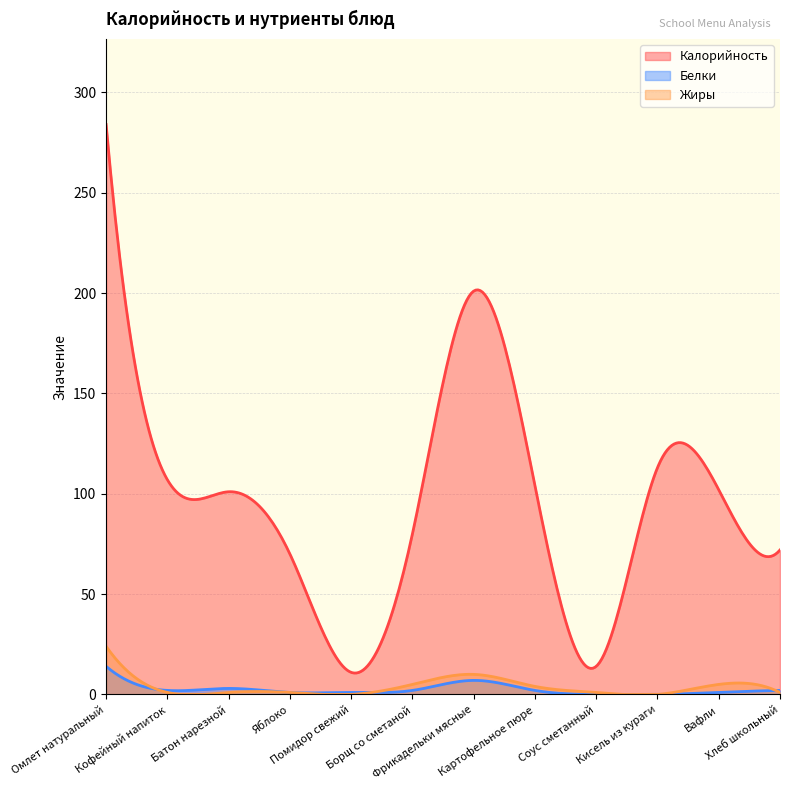

Which series has the widest spread of values?

Калорийность